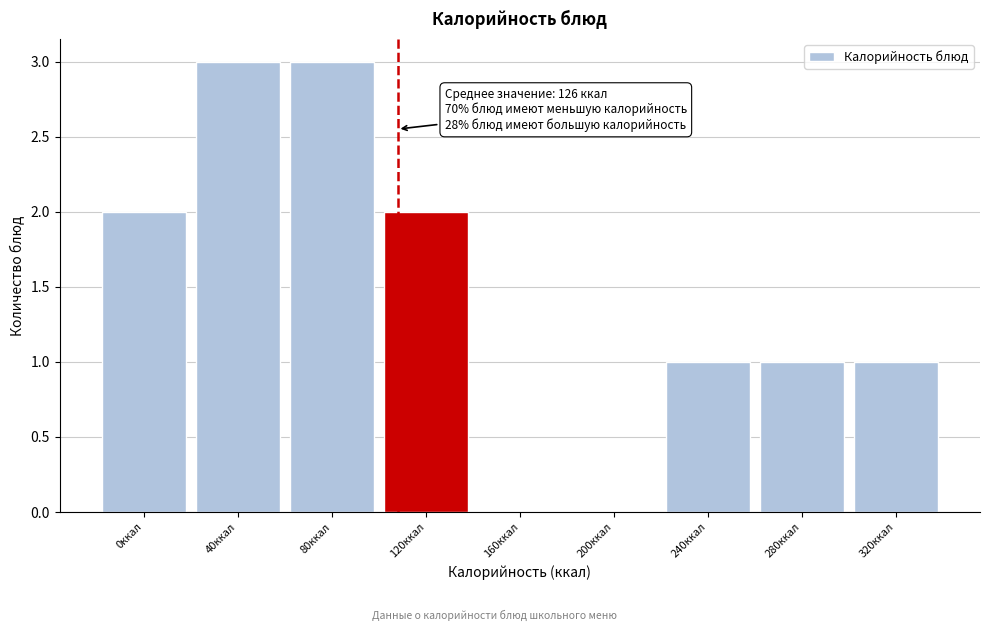

Reading right to left, list all the values displayed in this chart.

320ккал=1	280ккал=1	240ккал=1	200ккал=0	160ккал=0	120ккал=2	80ккал=3	40ккал=3	0ккал=2